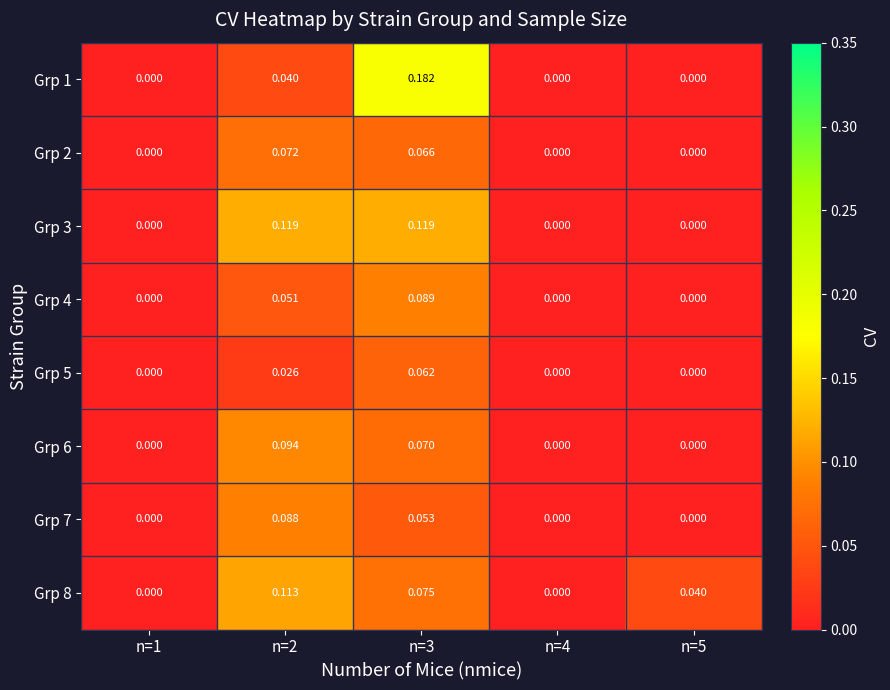

Between n=2 and n=3, which series saw the biggest shift?

Grp 1